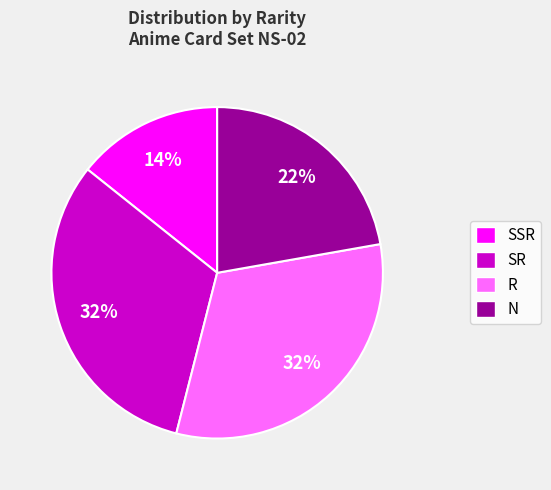

Which slice is the smallest?

SSR